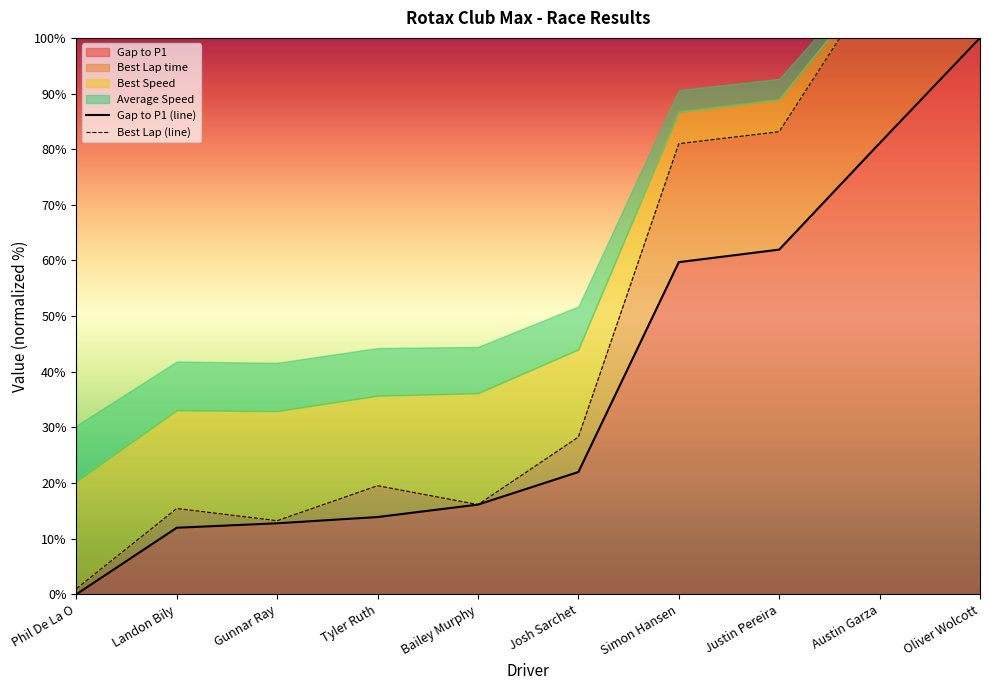

Which series has the largest total across all categories?

Best Lap (line)